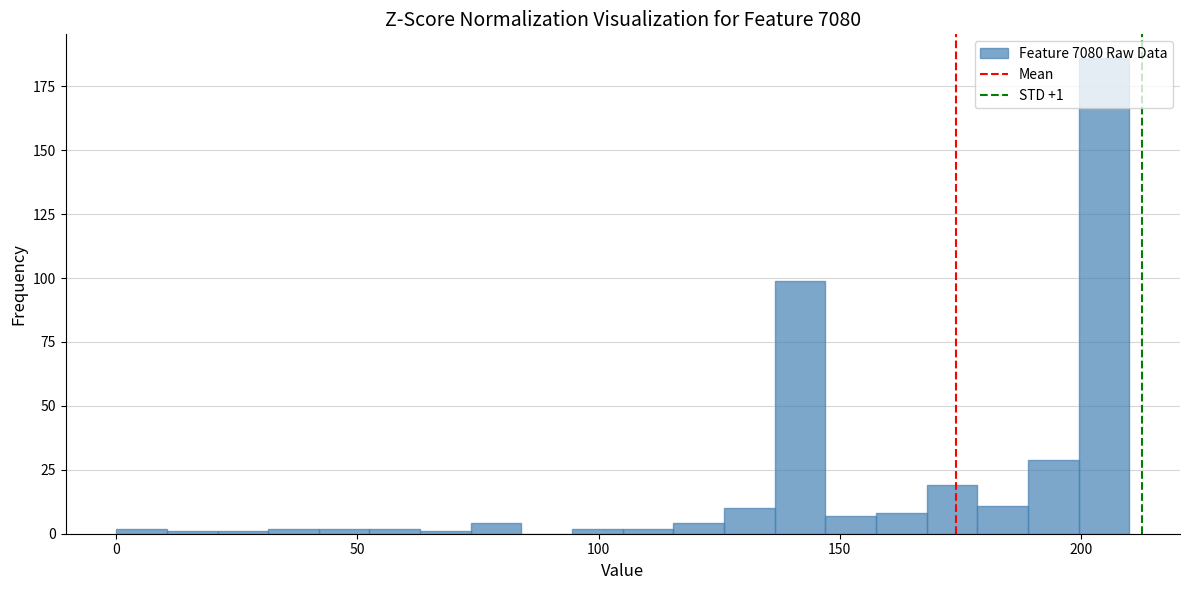

Read against the x-axis, roughly where is the centre of the tallest bar?

205